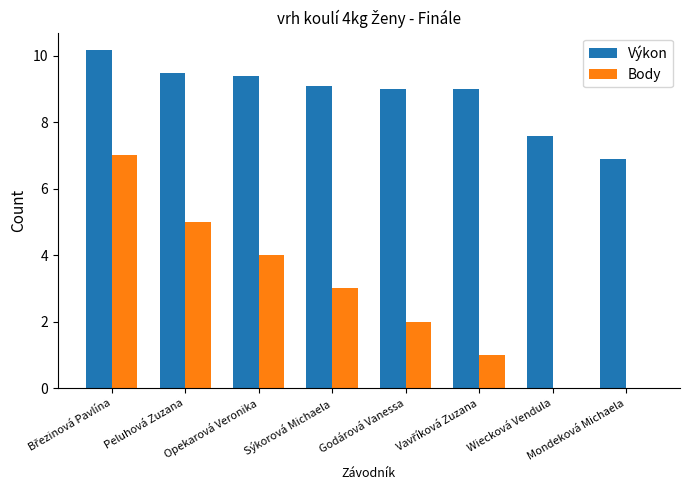

Where is Body nearest to the value 3?

Sýkorová Michaela